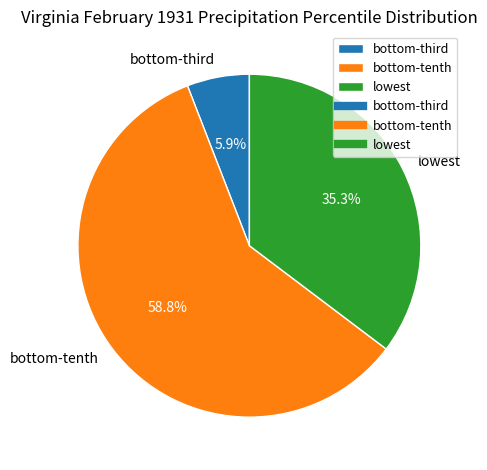

Which category has the smallest portion of the pie?

bottom-third